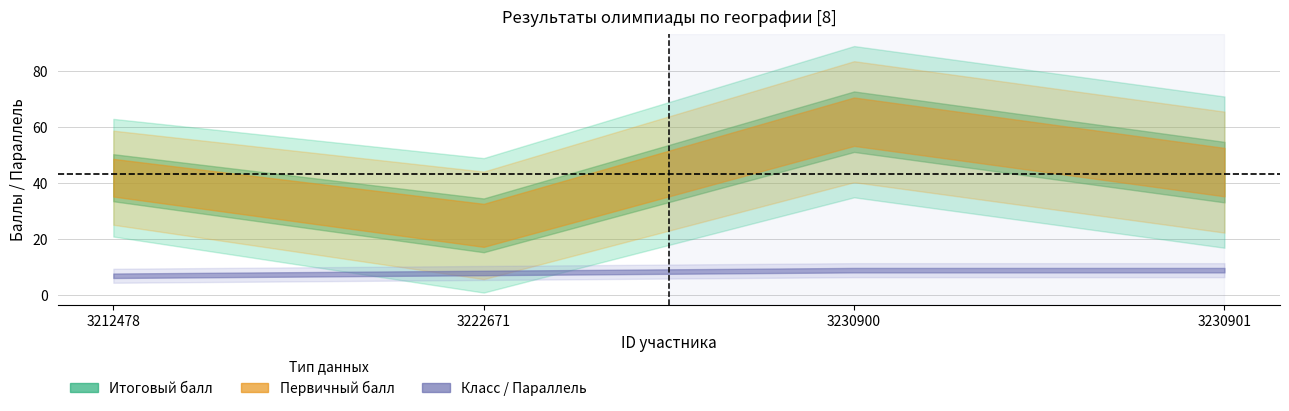

What is the sum of the Первичный балл values at 3212478 and 3222671?

67